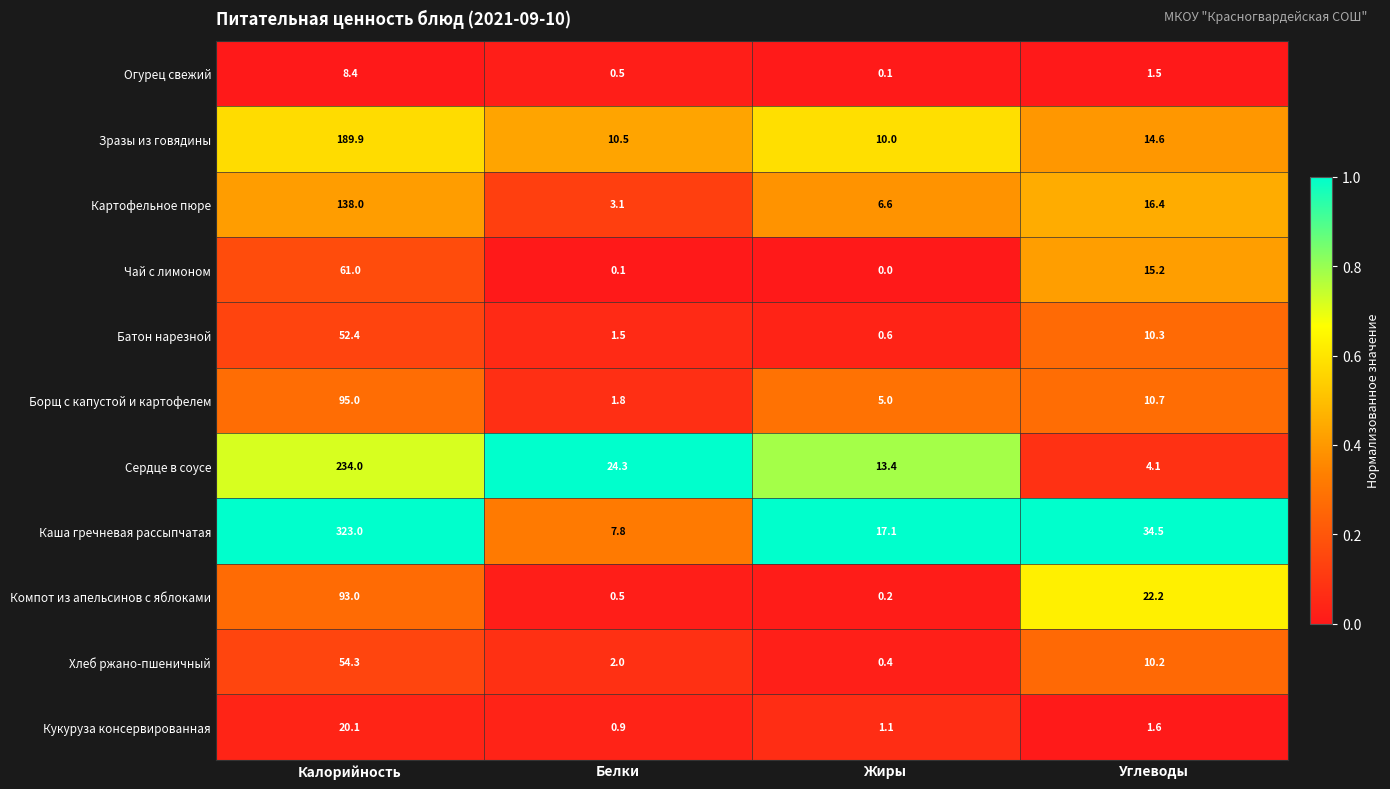

The value of Борщ с капустой и картофелем at Углеводы is 3.3. True or false?

False